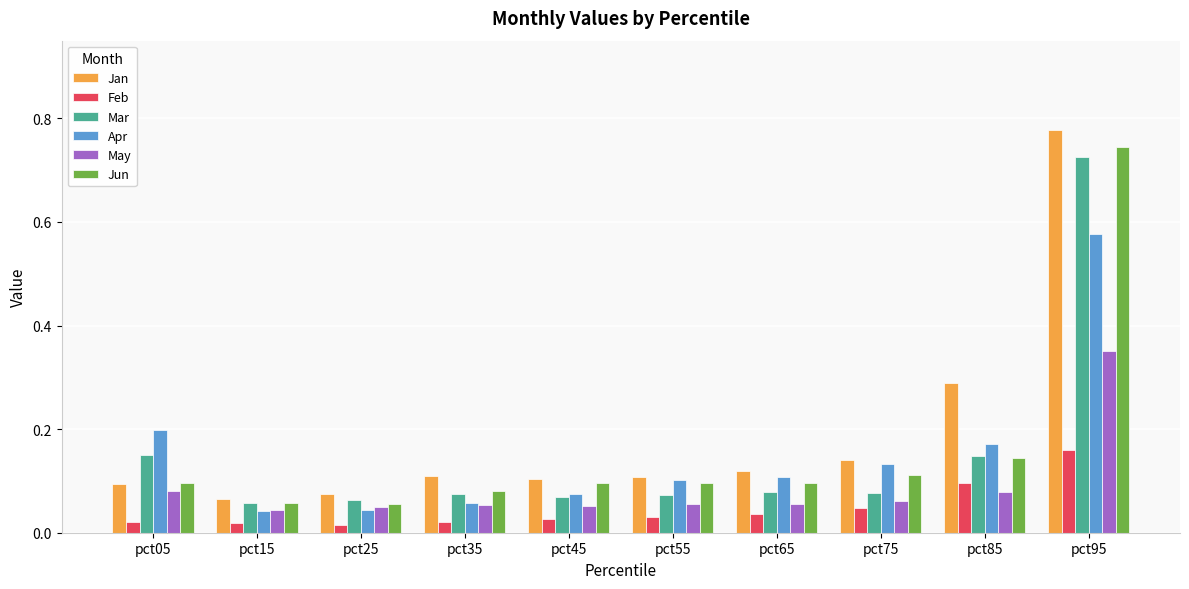

Does the chart contain stacked bars?

No